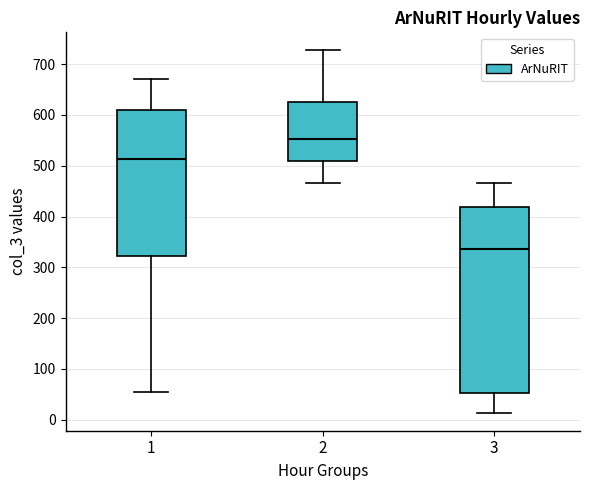

Comparing the boxes themselves (not the whiskers), which one is the tallest?

3